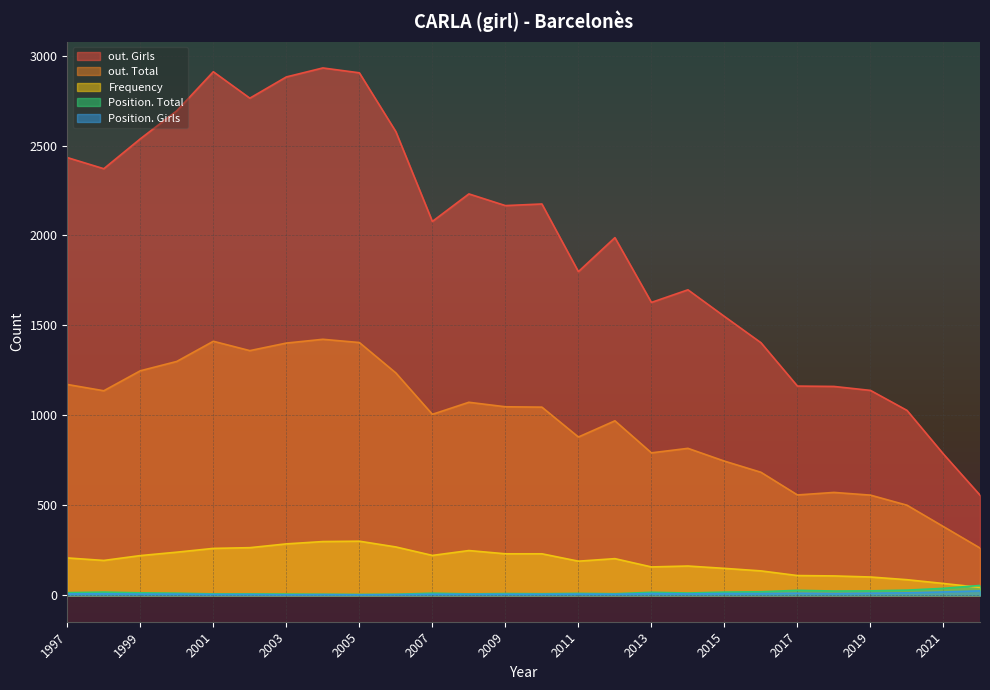

List the labels in order of Position. Total value, largest first.

2022, 2021, 2020, 2017, 2019, 2018, 2016, 2015, 1998, 2013, 1997, 1999, 2014, 2007, 2000, 2011, 2009, 2012, 2010, 2008, 2002, 2001, 2003, 2006, 2004, 2005